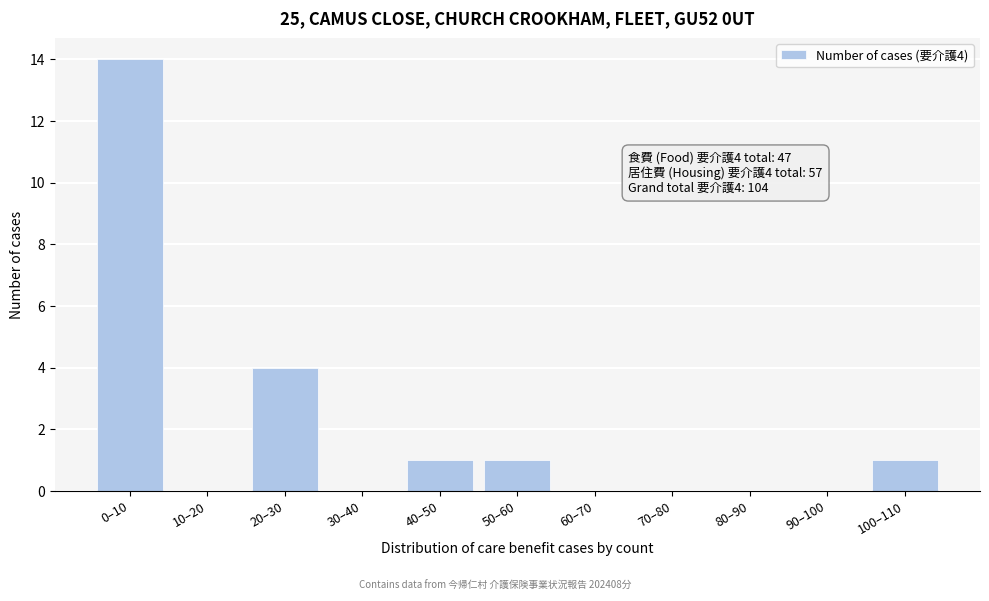

Reading right to left, list all the values displayed in this chart.

100–110=1	90–100=0	80–90=0	70–80=0	60–70=0	50–60=1	40–50=1	30–40=0	20–30=4	10–20=0	0–10=14